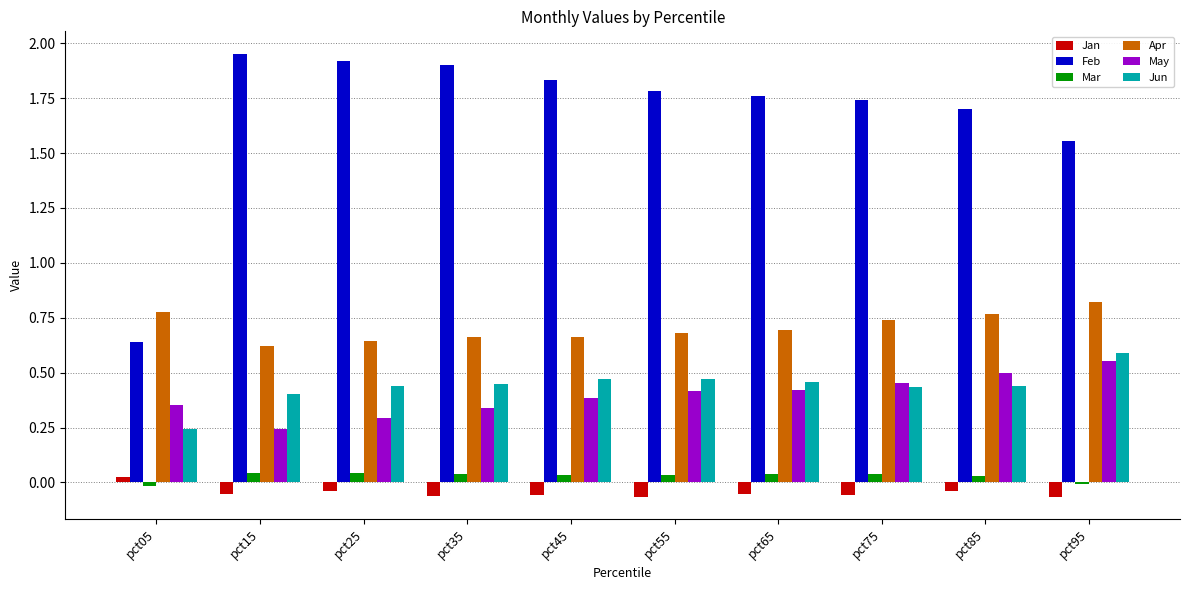

Is it true that Apr equals 0.8 at pct15?

False